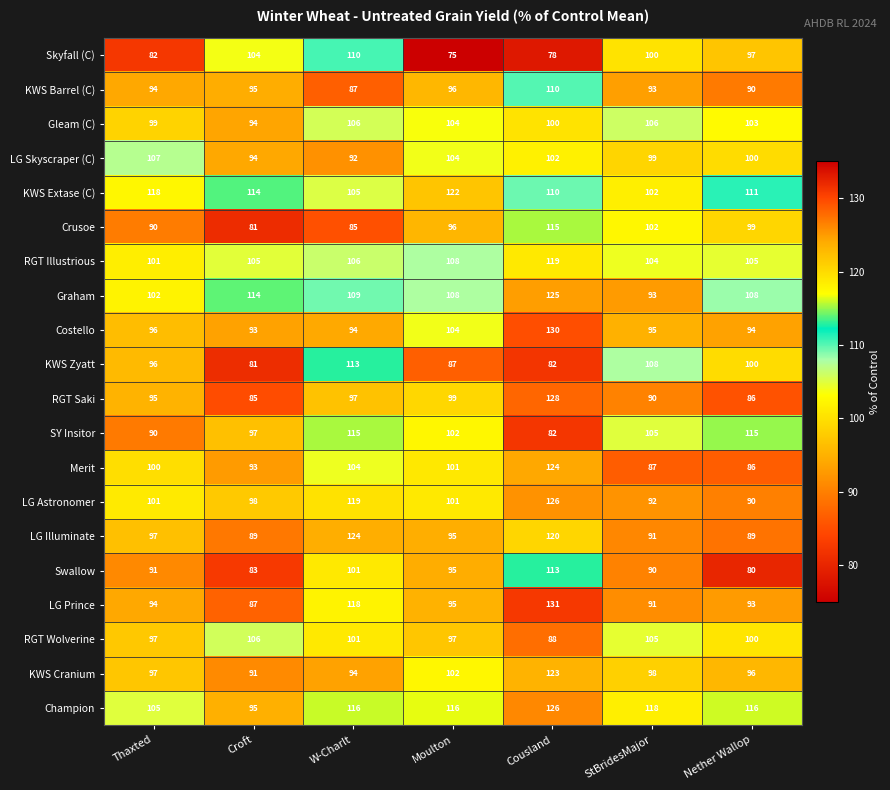

Which series has the largest range (max minus min)?

LG Prince